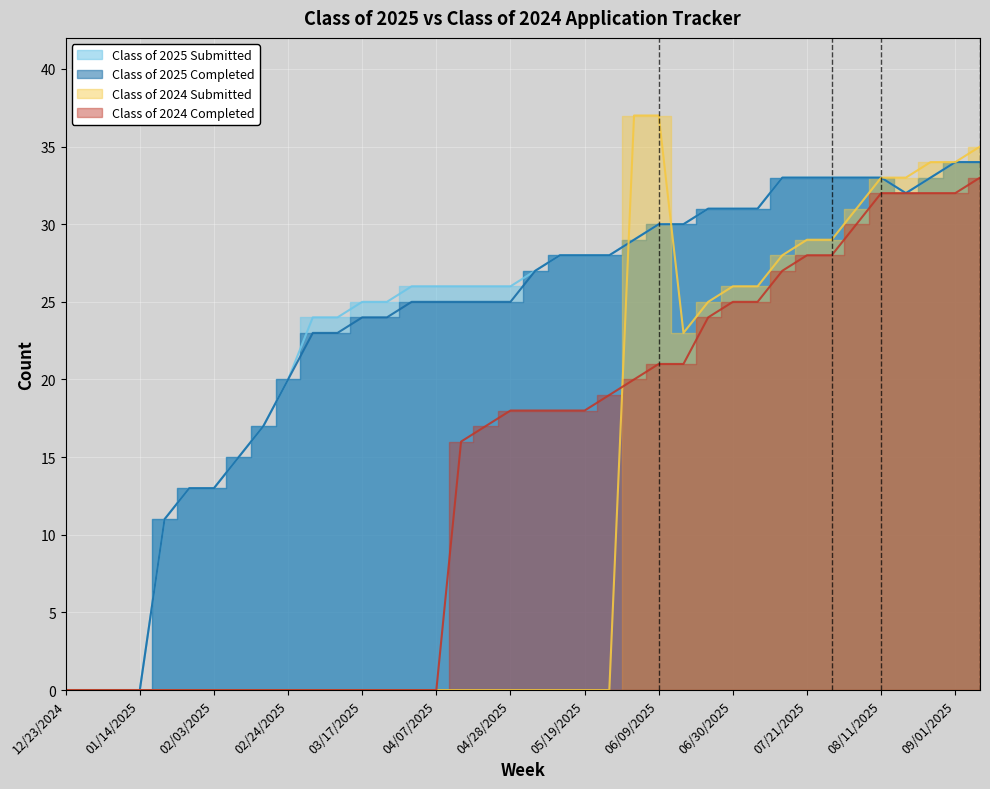

At which label does Class of 2025 Submitted first exceed 27?

05/12/2025